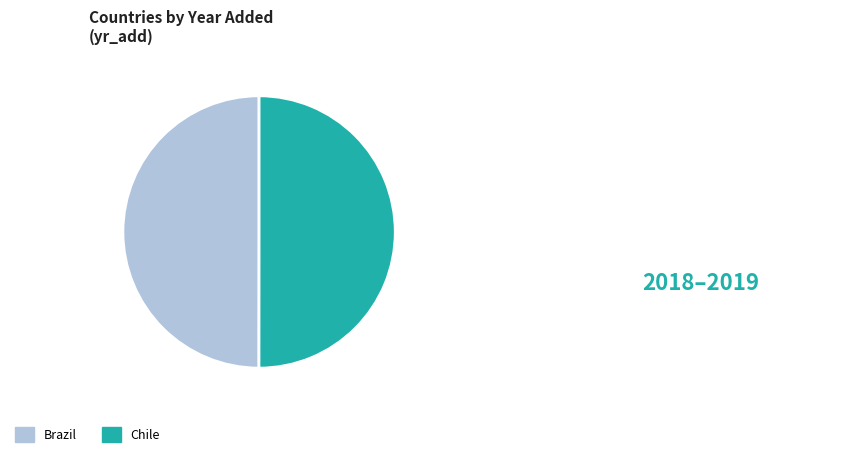

The Brazil slice represents 50% of the pie. True or false?

True